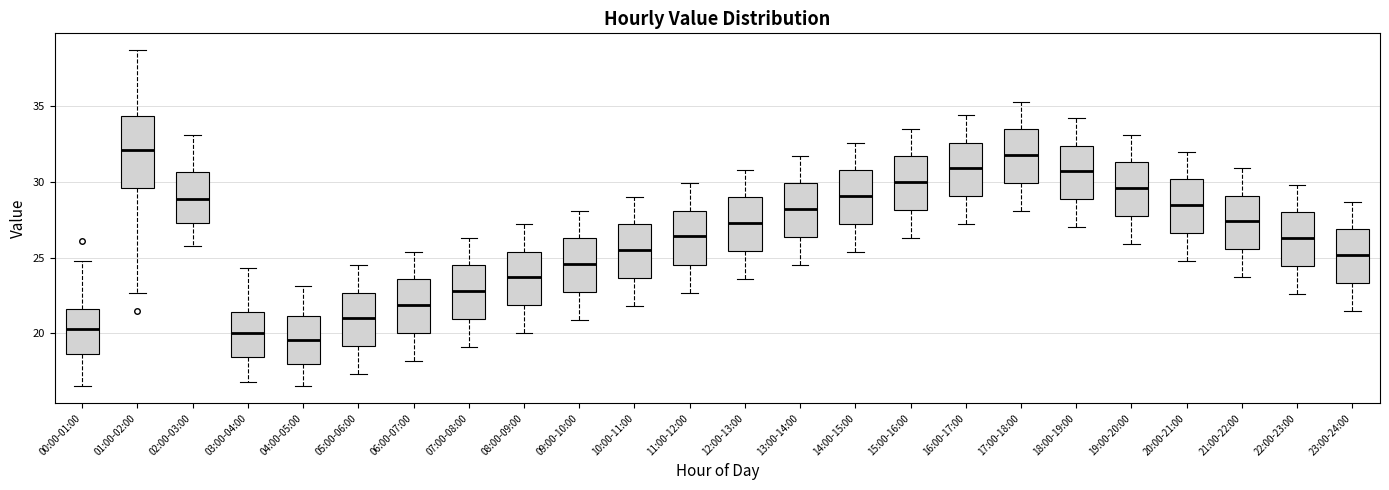

Reading left to right, transcribe this box plot: for each box, give where its median line is, the range the box spans, and where its two whiskers end, as read against the y-axis. The values are not printed on the chart, so give them approximately, as read against the axis.

00:00-01:00: median 20.5, box 18.5 to 21.5, whiskers 16.5 to 25.0
01:00-02:00: median 32.0, box 29.5 to 34.5, whiskers 22.5 to 38.5
02:00-03:00: median 29.0, box 27.5 to 30.5, whiskers 26.0 to 33.0
03:00-04:00: median 20.0, box 18.5 to 21.5, whiskers 17.0 to 24.5
04:00-05:00: median 19.5, box 18.0 to 21.0, whiskers 16.5 to 23.0
05:00-06:00: median 21.0, box 19.0 to 22.5, whiskers 17.5 to 24.5
06:00-07:00: median 22.0, box 20.0 to 23.5, whiskers 18.0 to 25.5
07:00-08:00: median 23.0, box 21.0 to 24.5, whiskers 19.0 to 26.5
08:00-09:00: median 23.5, box 22.0 to 25.5, whiskers 20.0 to 27.0
09:00-10:00: median 24.5, box 23.0 to 26.5, whiskers 21.0 to 28.0
10:00-11:00: median 25.5, box 23.5 to 27.0, whiskers 22.0 to 29.0
11:00-12:00: median 26.5, box 24.5 to 28.0, whiskers 22.5 to 30.0
12:00-13:00: median 27.5, box 25.5 to 29.0, whiskers 23.5 to 31.0
13:00-14:00: median 28.0, box 26.5 to 30.0, whiskers 24.5 to 31.5
14:00-15:00: median 29.0, box 27.5 to 31.0, whiskers 25.5 to 32.5
15:00-16:00: median 30.0, box 28.0 to 31.5, whiskers 26.5 to 33.5
16:00-17:00: median 31.0, box 29.0 to 32.5, whiskers 27.0 to 34.5
17:00-18:00: median 32.0, box 30.0 to 33.5, whiskers 28.0 to 35.5
18:00-19:00: median 30.5, box 29.0 to 32.5, whiskers 27.0 to 34.0
19:00-20:00: median 29.5, box 28.0 to 31.5, whiskers 26.0 to 33.0
20:00-21:00: median 28.5, box 26.5 to 30.0, whiskers 25.0 to 32.0
21:00-22:00: median 27.5, box 25.5 to 29.0, whiskers 23.5 to 31.0
22:00-23:00: median 26.5, box 24.5 to 28.0, whiskers 22.5 to 30.0
23:00-24:00: median 25.0, box 23.5 to 27.0, whiskers 21.5 to 28.5